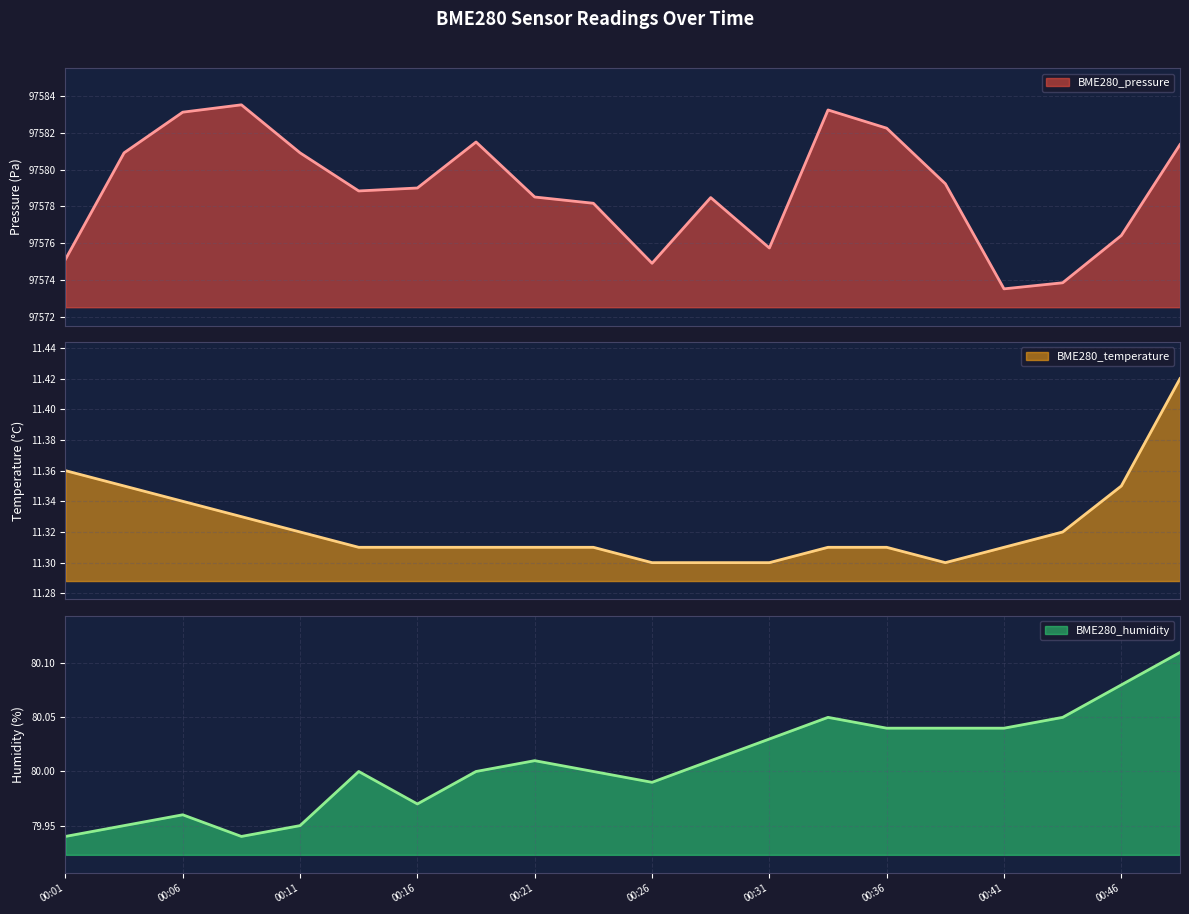

The BME280_temperature series shows 2.8 at 00:18. True or false?

False